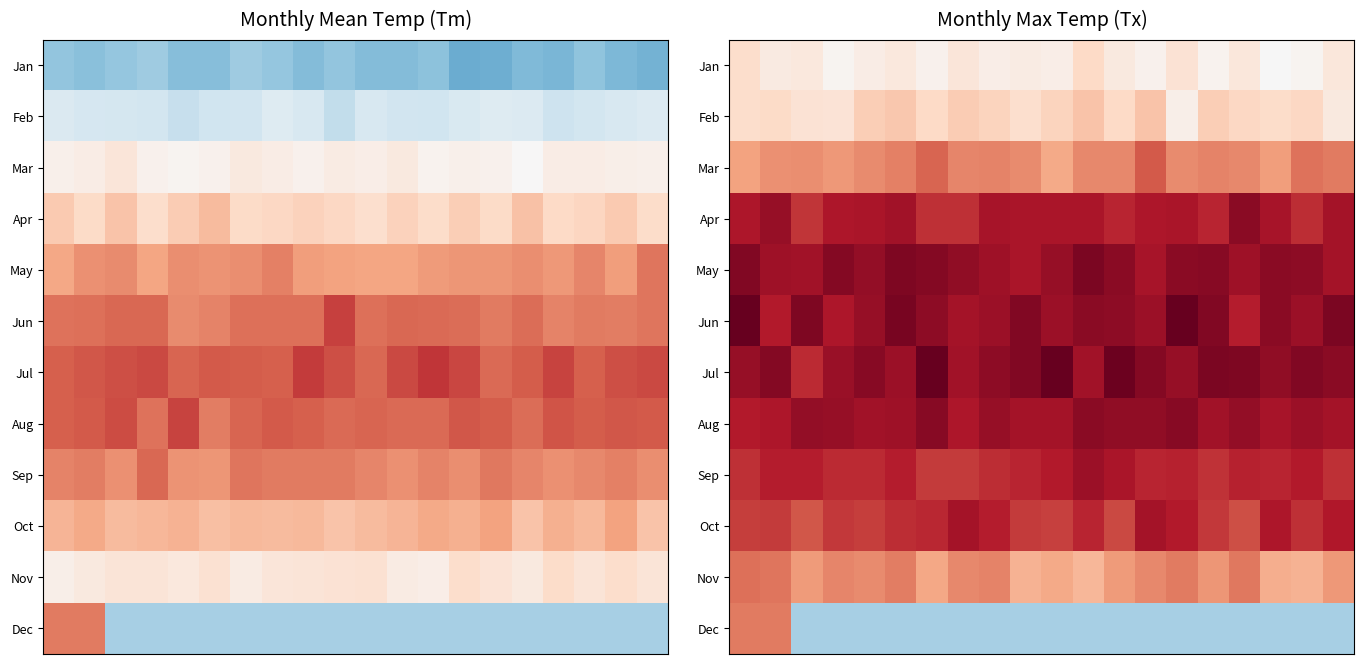

What is the difference between the maximum and minimum values in the Sep series?

5.8